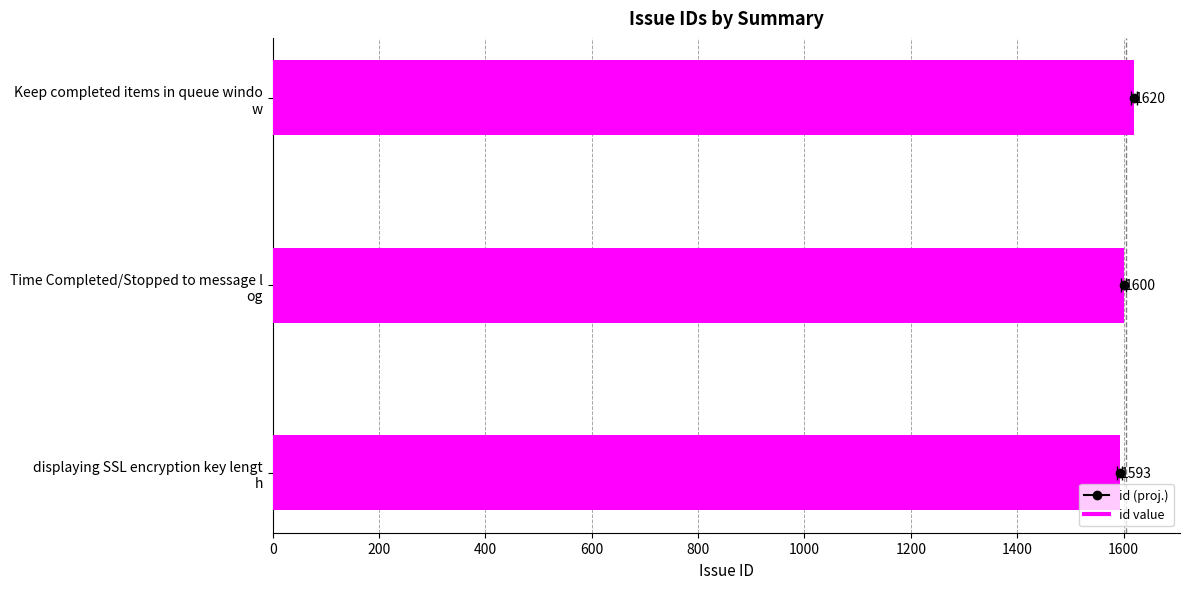

How many data points are less than 1600?

1